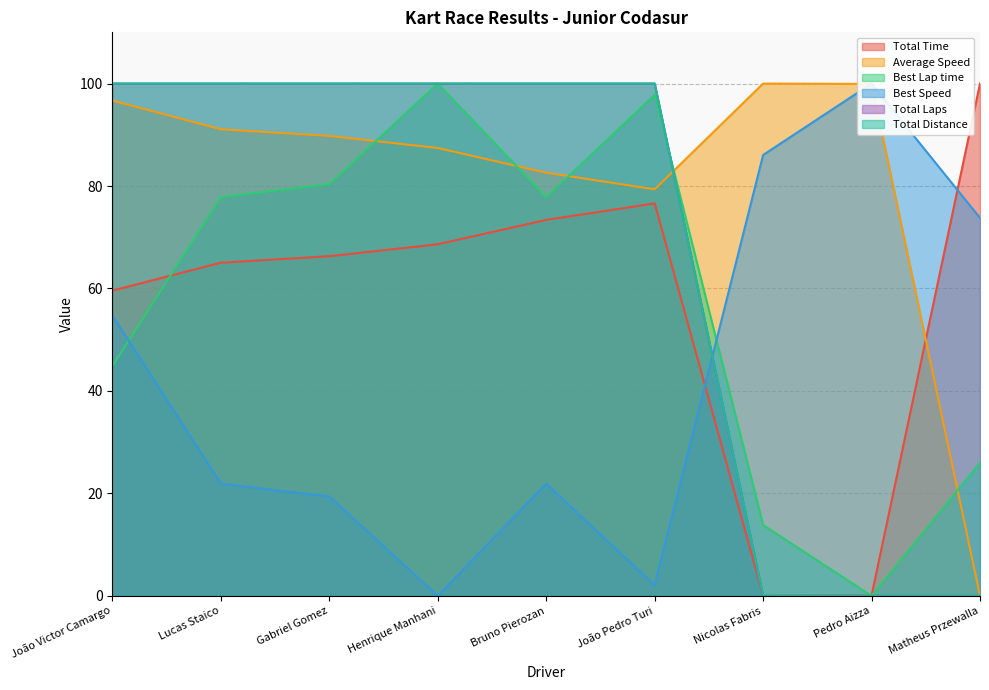

How many lines are shown in the chart?

6